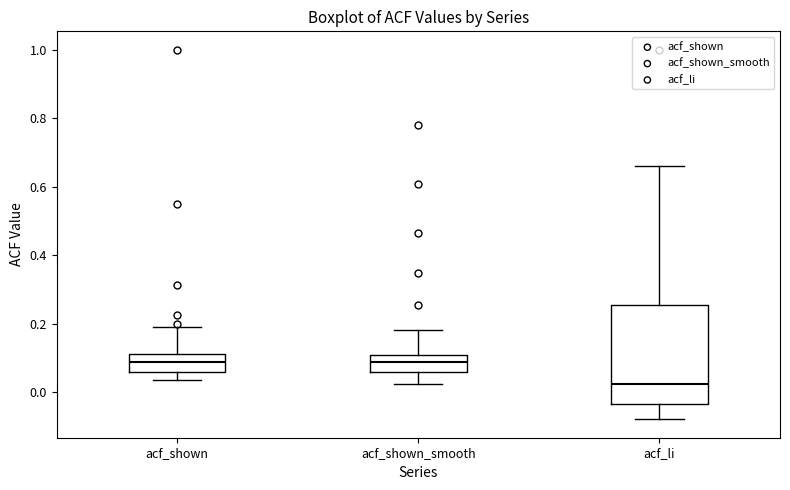

Where does the median line of the box for acf_shown_smooth sit on the y-axis? The values are not printed on the chart, so give them approximately, as read against the axis.

0.08